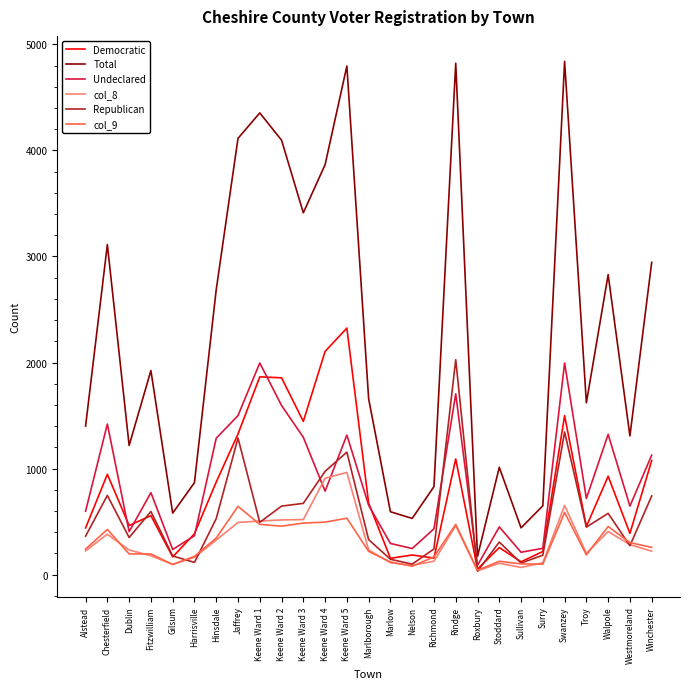

How many interior local valleys does the Total series have?

8